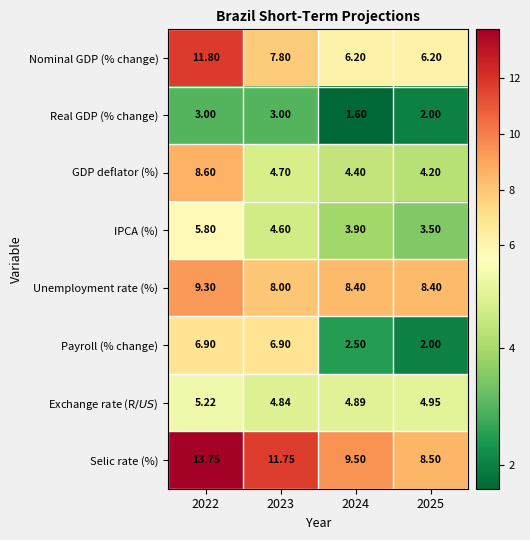

Which series has the widest spread of values?

Nominal GDP (% change)